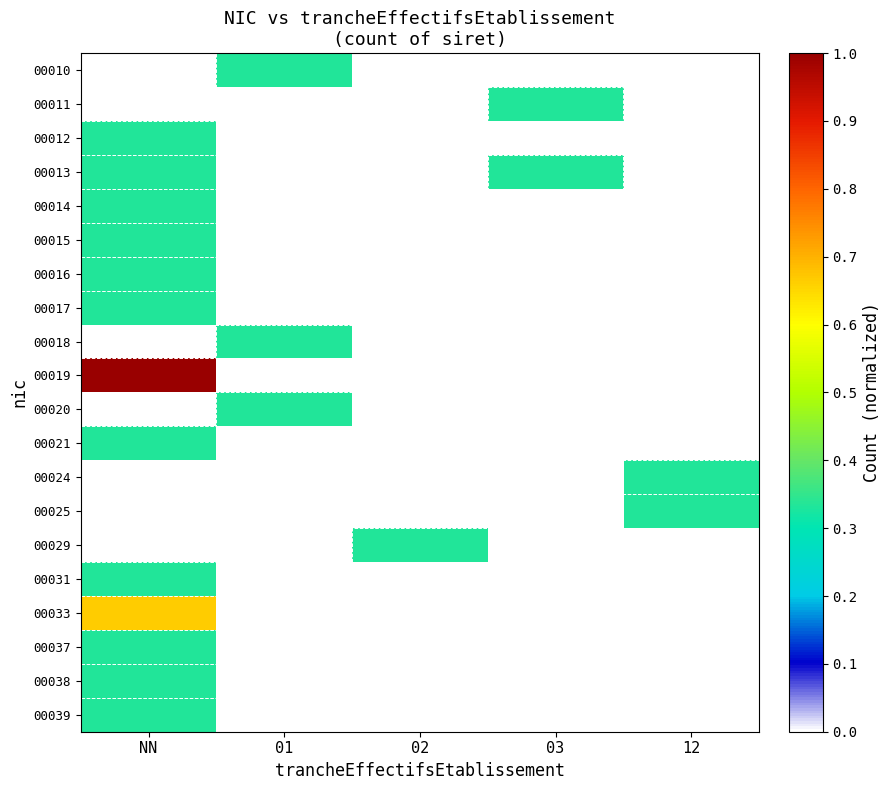

What is the difference between the highest and lowest values at 03?

0.3